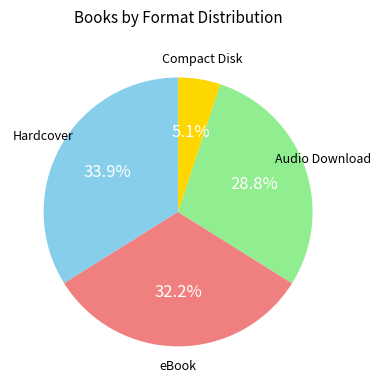

Is there any slice that represents more than half of the pie?

No